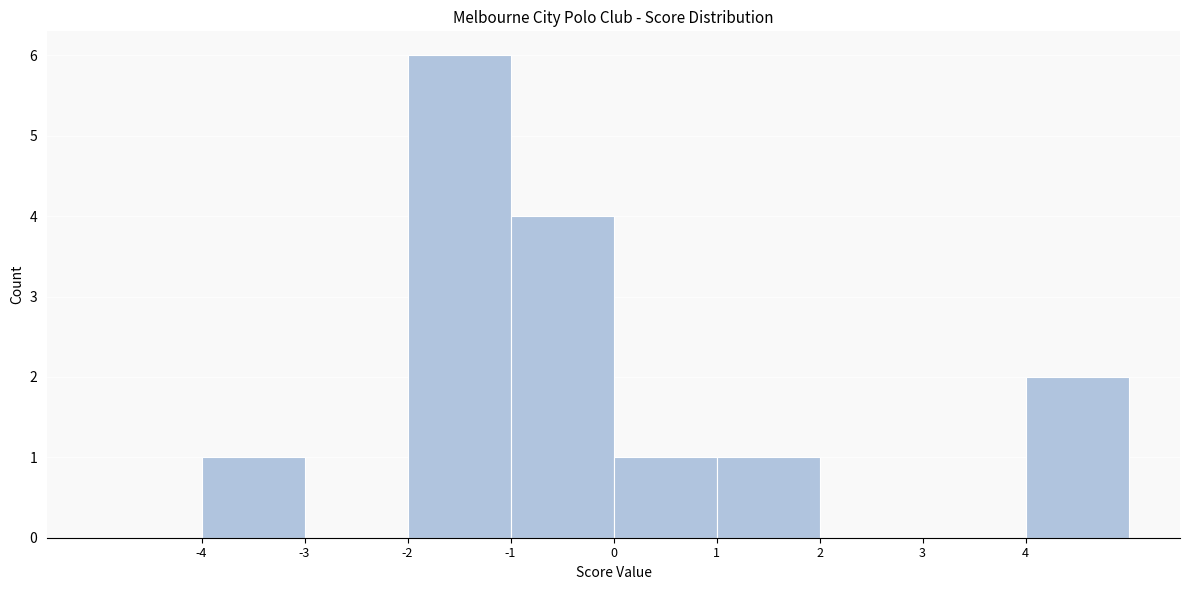

Reading left to right, list every bar in this chart as the range it spans on the x-axis followed by its height. The values are not printed on the chart, so give them approximately, as read against the axis.

-5 to -4: 0
-4 to -3: 1
-3 to -2: 0
-2 to -1: 6
-1 to 0: 4
0 to 1: 1
1 to 2: 1
2 to 3: 0
3 to 4: 0
4 to 5: 2